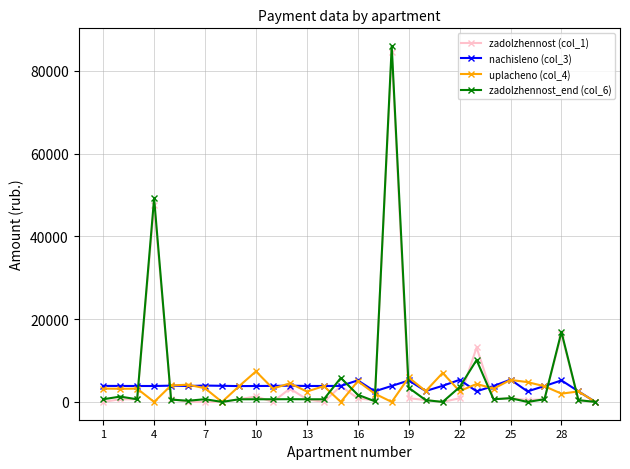

What is the maximum value shown in the chart?

85939.9